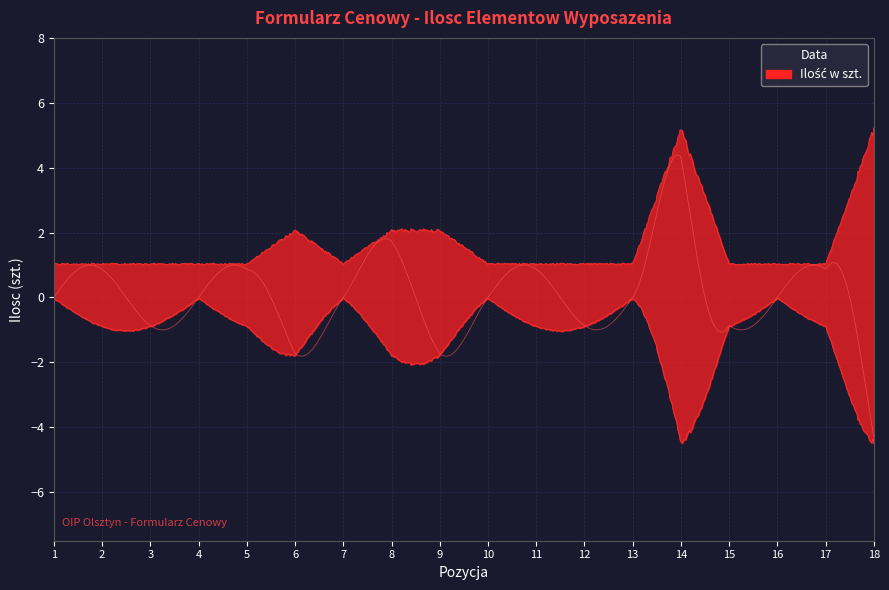

In Ilość w szt., how many points are higher than both neighbors (excluding endpoints)?

2